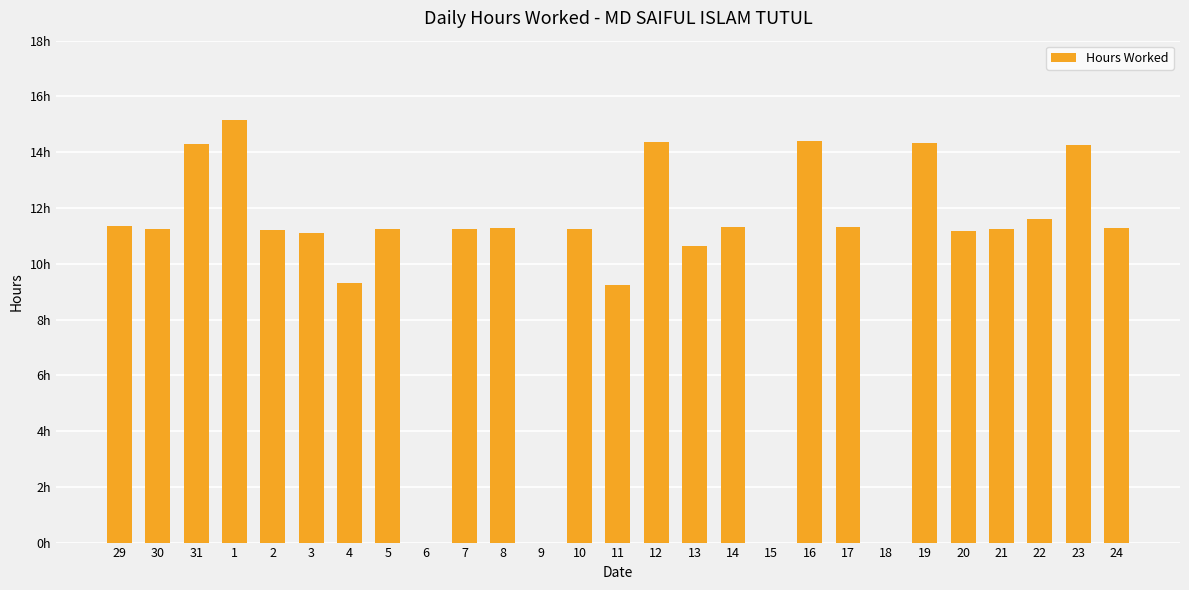

How many bars are there in total?

27